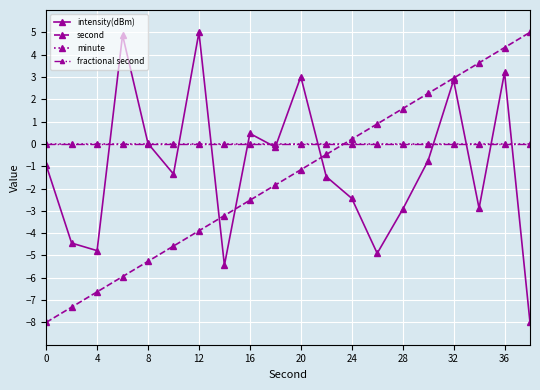

What is the difference between the maximum and minimum values in the second series?

13.0